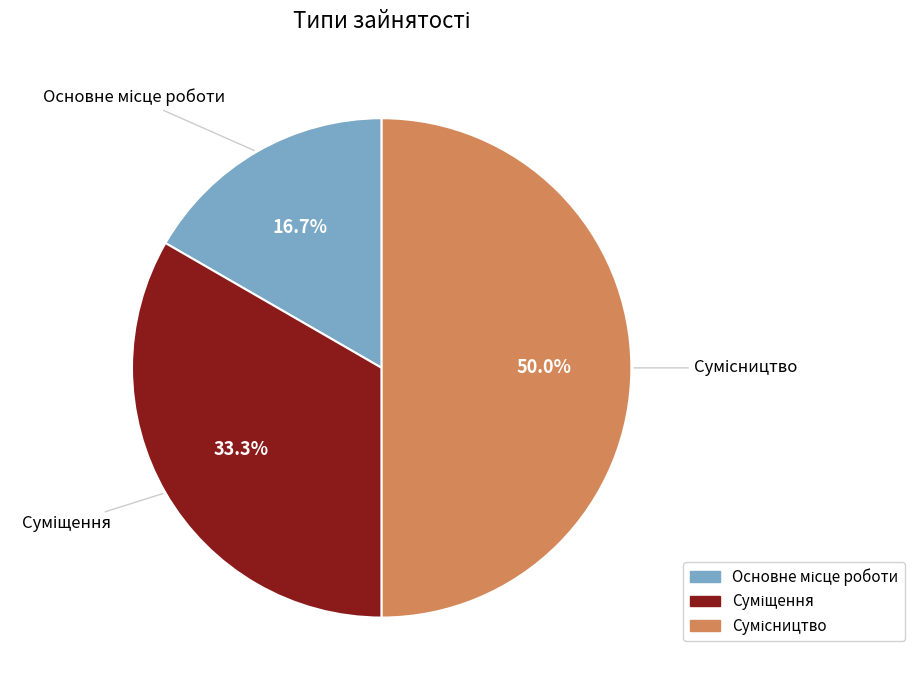

How many segments does this pie chart have?

3